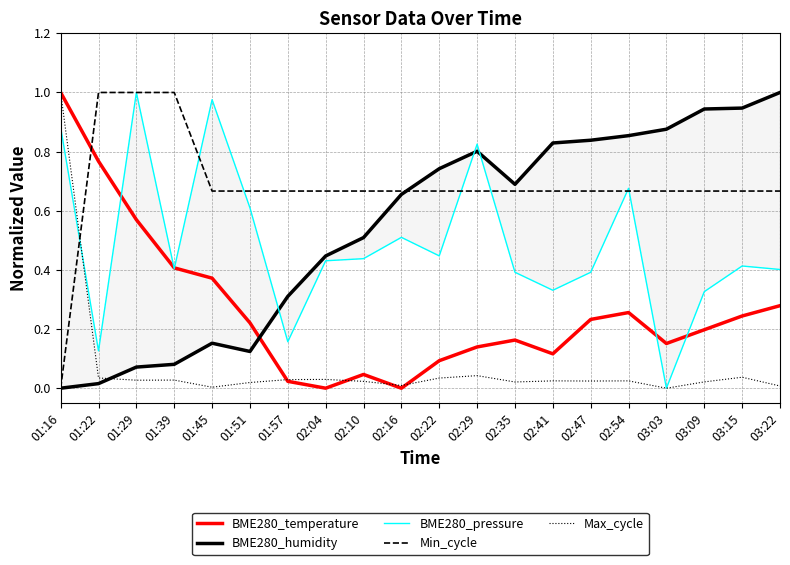

Reading left to right, transcribe all the data shown in this chart.

BME280_temperature: 1.0	0.8	0.6	0.4	0.4	0.2	0.0	0.0	0.0	0.0	0.1	0.1	0.2	0.1	0.2	0.3	0.2	0.2	0.2	0.3
BME280_humidity: 0.0	0.0	0.1	0.1	0.2	0.1	0.3	0.4	0.5	0.7	0.7	0.8	0.7	0.8	0.8	0.9	0.9	0.9	0.9	1.0
BME280_pressure: 0.9	0.1	1.0	0.4	1.0	0.6	0.2	0.4	0.4	0.5	0.4	0.8	0.4	0.3	0.4	0.7	0.0	0.3	0.4	0.4
Min_cycle: 0.0	1.0	1.0	1.0	0.7	0.7	0.7	0.7	0.7	0.7	0.7	0.7	0.7	0.7	0.7	0.7	0.7	0.7	0.7	0.7
Max_cycle: 1.0	0.0	0.0	0.0	0.0	0.0	0.0	0.0	0.0	0.0	0.0	0.0	0.0	0.0	0.0	0.0	0.0	0.0	0.0	0.0